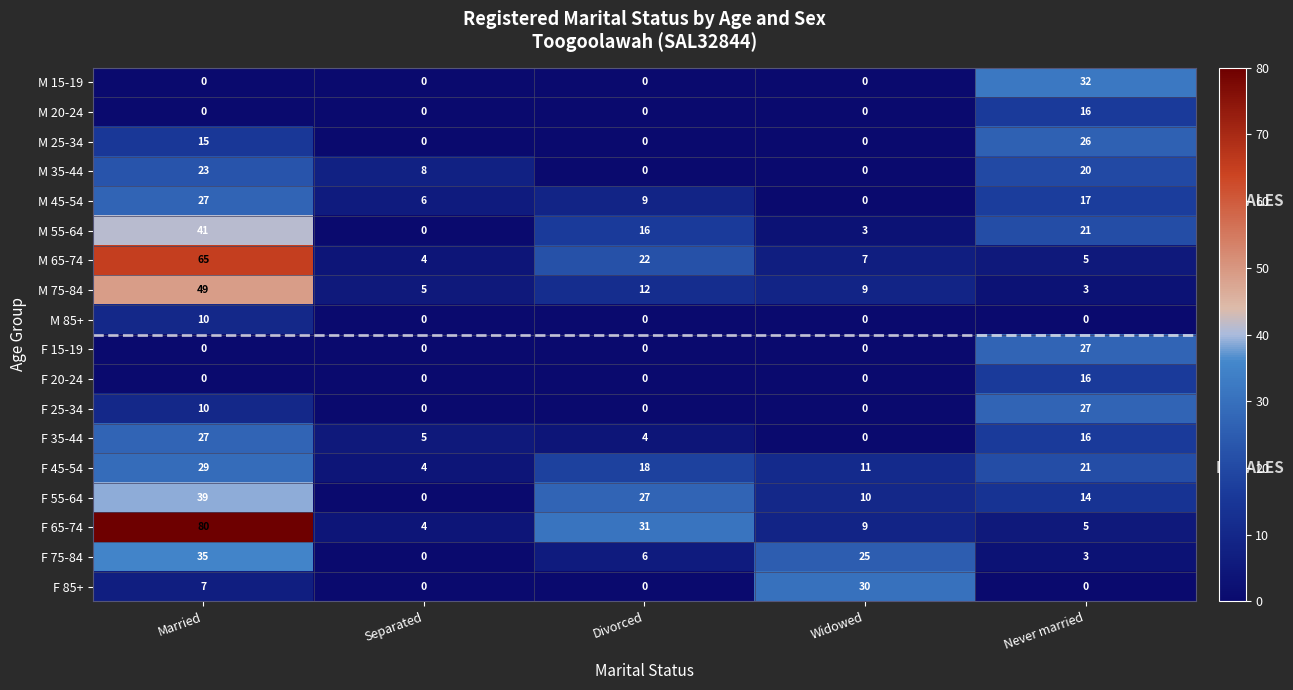

Which category has the highest value in the M 45-54 series?

Married